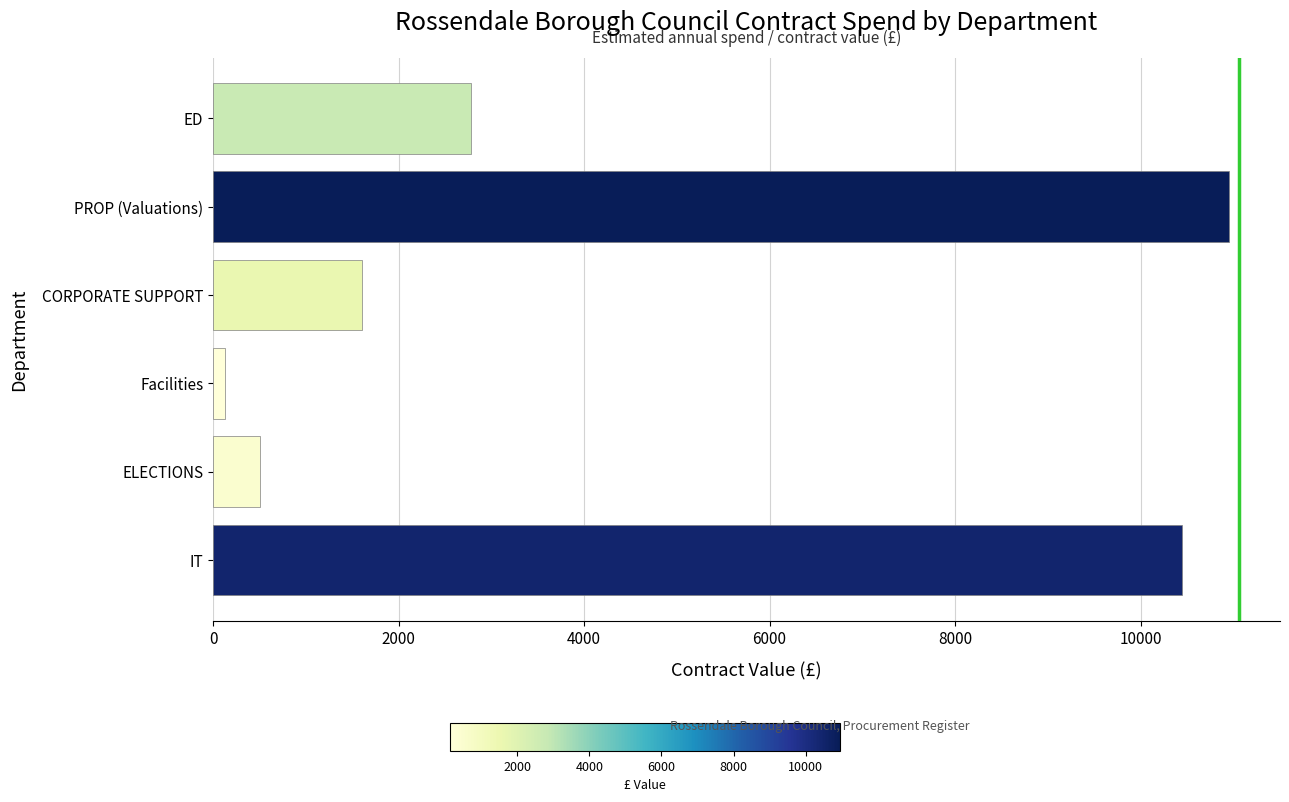

What is the difference between the second highest and minimum values?

10319.7